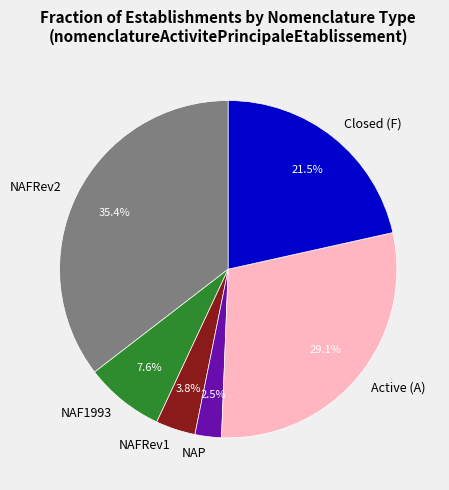

Combined, do NAFRev1 and NAFRev2 account for over 50%?

No